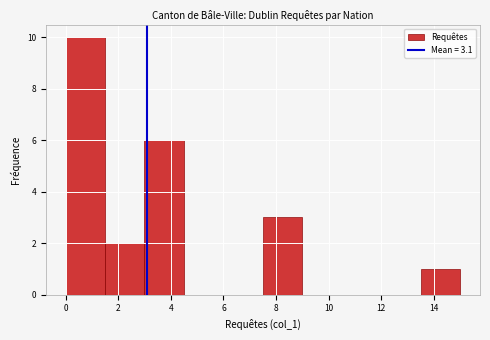

How tall is the bar that spans 0.0 to 1.5 on the x-axis? Neither the bar edges nor the heights are printed on the chart, so give them approximately, as read against the axes.

10